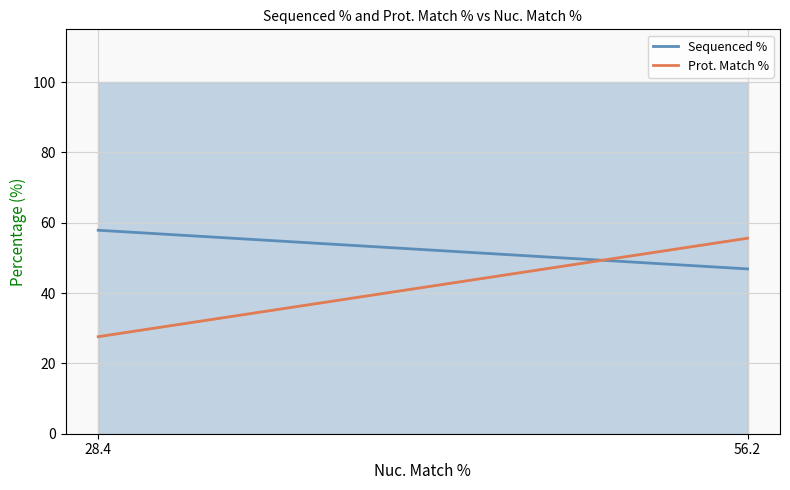

Between 28.4 and 56.2, which series saw the biggest shift?

Prot. Match %